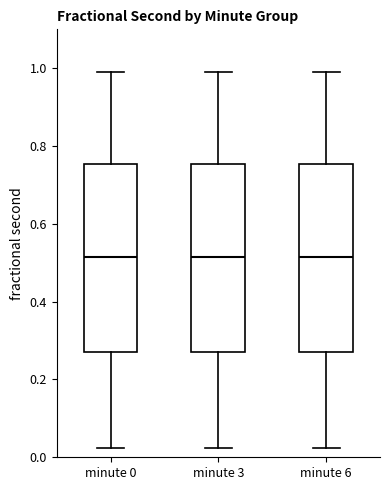

Reading left to right, read every box against the y-axis: the position of its median line, the range the box covers, and the ends of its whiskers. The values are not printed on the chart, so give them approximately, as read against the axis.

minute 0: median 0.52, box 0.26 to 0.76, whiskers 0.02 to 1.00
minute 3: median 0.52, box 0.26 to 0.76, whiskers 0.02 to 1.00
minute 6: median 0.52, box 0.26 to 0.76, whiskers 0.02 to 1.00